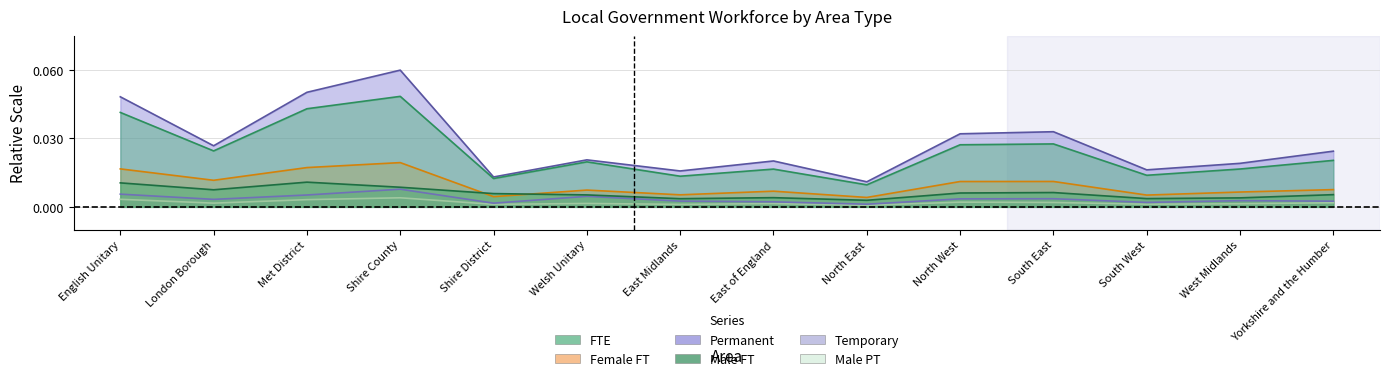

Reading left to right, extract all data points from this chart.

FTE: English Unitary=0.0	London Borough=0.0	Met District=0.0	Shire County=0.0	Shire District=0.0	Welsh Unitary=0.0	East Midlands=0.0	East of England=0.0	North East=0.0	North West=0.0	South East=0.0	South West=0.0	West Midlands=0.0	Yorkshire and the Humber=0.0
Male FT: English Unitary=0.0	London Borough=0.0	Met District=0.0	Shire County=0.0	Shire District=0.0	Welsh Unitary=0.0	East Midlands=0.0	East of England=0.0	North East=0.0	North West=0.0	South East=0.0	South West=0.0	West Midlands=0.0	Yorkshire and the Humber=0.0
Female FT: English Unitary=0.0	London Borough=0.0	Met District=0.0	Shire County=0.0	Shire District=0.0	Welsh Unitary=0.0	East Midlands=0.0	East of England=0.0	North East=0.0	North West=0.0	South East=0.0	South West=0.0	West Midlands=0.0	Yorkshire and the Humber=0.0
Permanent: English Unitary=0.0	London Borough=0.0	Met District=0.1	Shire County=0.1	Shire District=0.0	Welsh Unitary=0.0	East Midlands=0.0	East of England=0.0	North East=0.0	North West=0.0	South East=0.0	South West=0.0	West Midlands=0.0	Yorkshire and the Humber=0.0
Temporary: English Unitary=0.0	London Borough=0.0	Met District=0.0	Shire County=0.0	Shire District=0.0	Welsh Unitary=0.0	East Midlands=0.0	East of England=0.0	North East=0.0	North West=0.0	South East=0.0	South West=0.0	West Midlands=0.0	Yorkshire and the Humber=0.0
Male PT: English Unitary=0.0	London Borough=0.0	Met District=0.0	Shire County=0.0	Shire District=0.0	Welsh Unitary=0.0	East Midlands=0.0	East of England=0.0	North East=0.0	North West=0.0	South East=0.0	South West=0.0	West Midlands=0.0	Yorkshire and the Humber=0.0